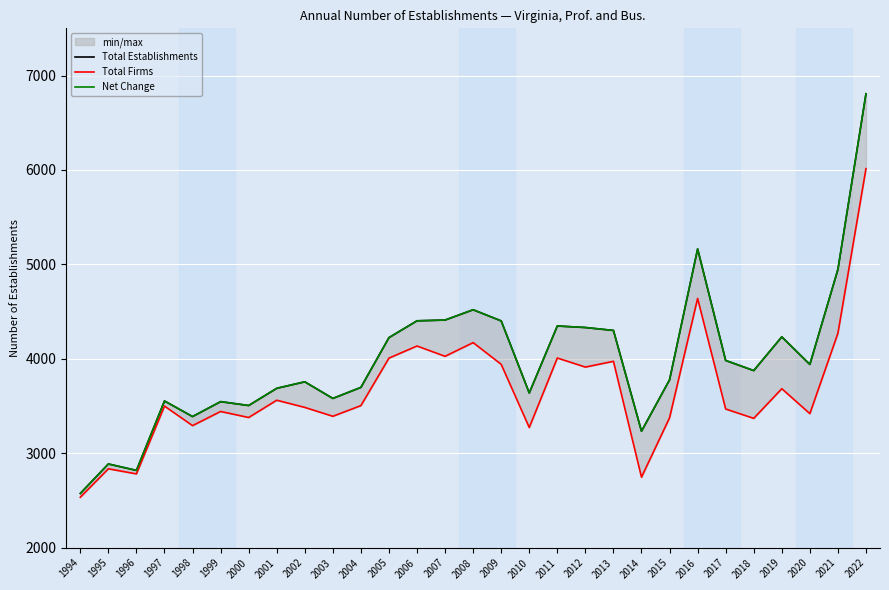

Is this an area chart (filled region under the line)?

No